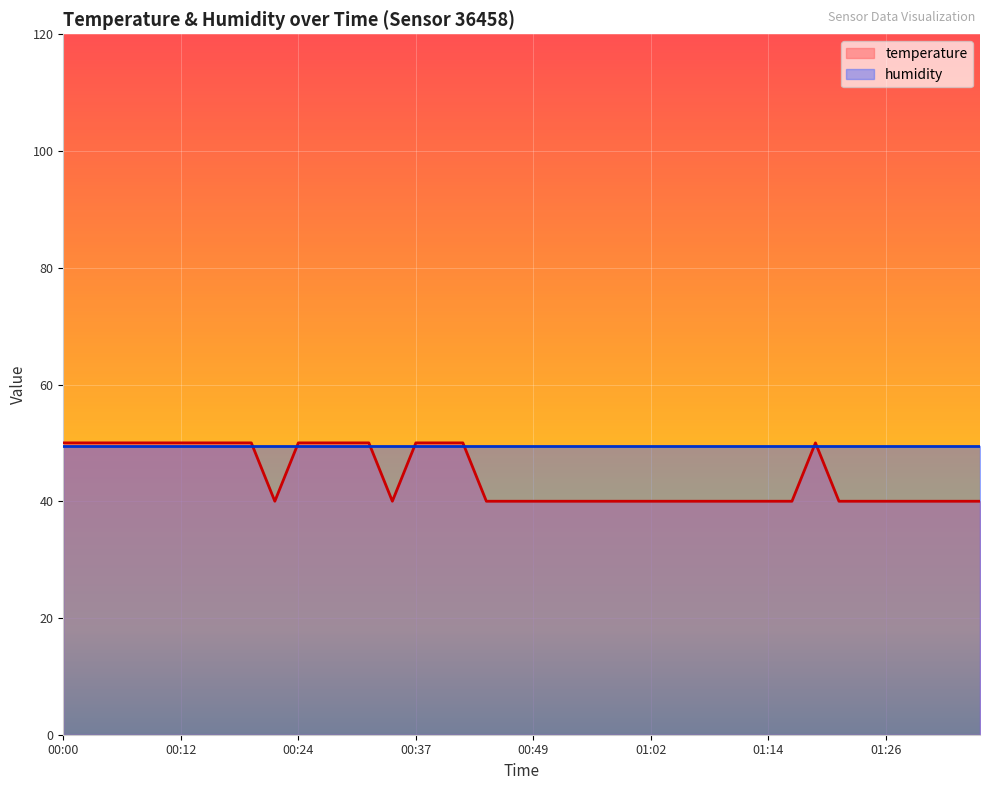

Reading left to right, extract all data points from this chart.

50.0	50.0	50.0	50.0	50.0	50.0	50.0	50.0	50.0	40.0	50.0	50.0	50.0	50.0	40.0	50.0	50.0	50.0	40.0	40.0	40.0	40.0	40.0	40.0	40.0	40.0	40.0	40.0	40.0	40.0	40.0	40.0	50.0	40.0	40.0	40.0	40.0	40.0	40.0	40.0